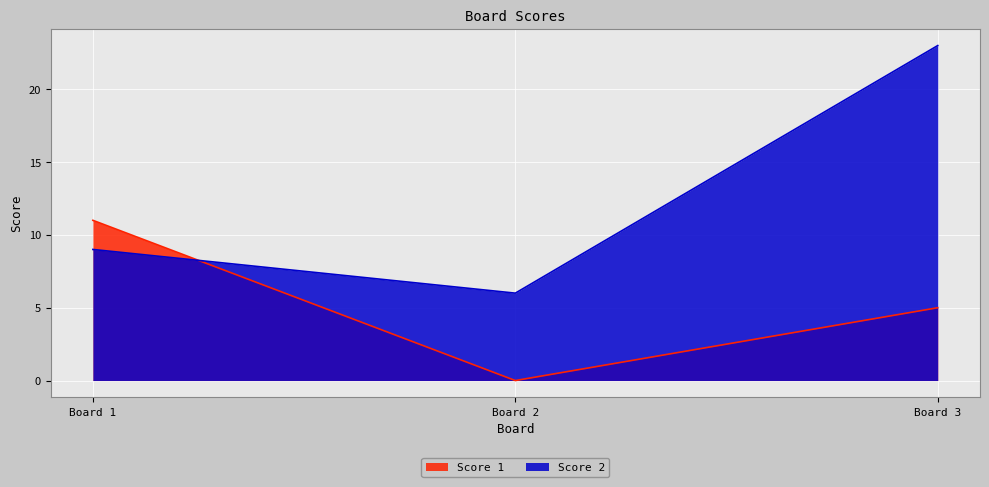

True or false: Score 1 has a value of 5 at Board 3.

True